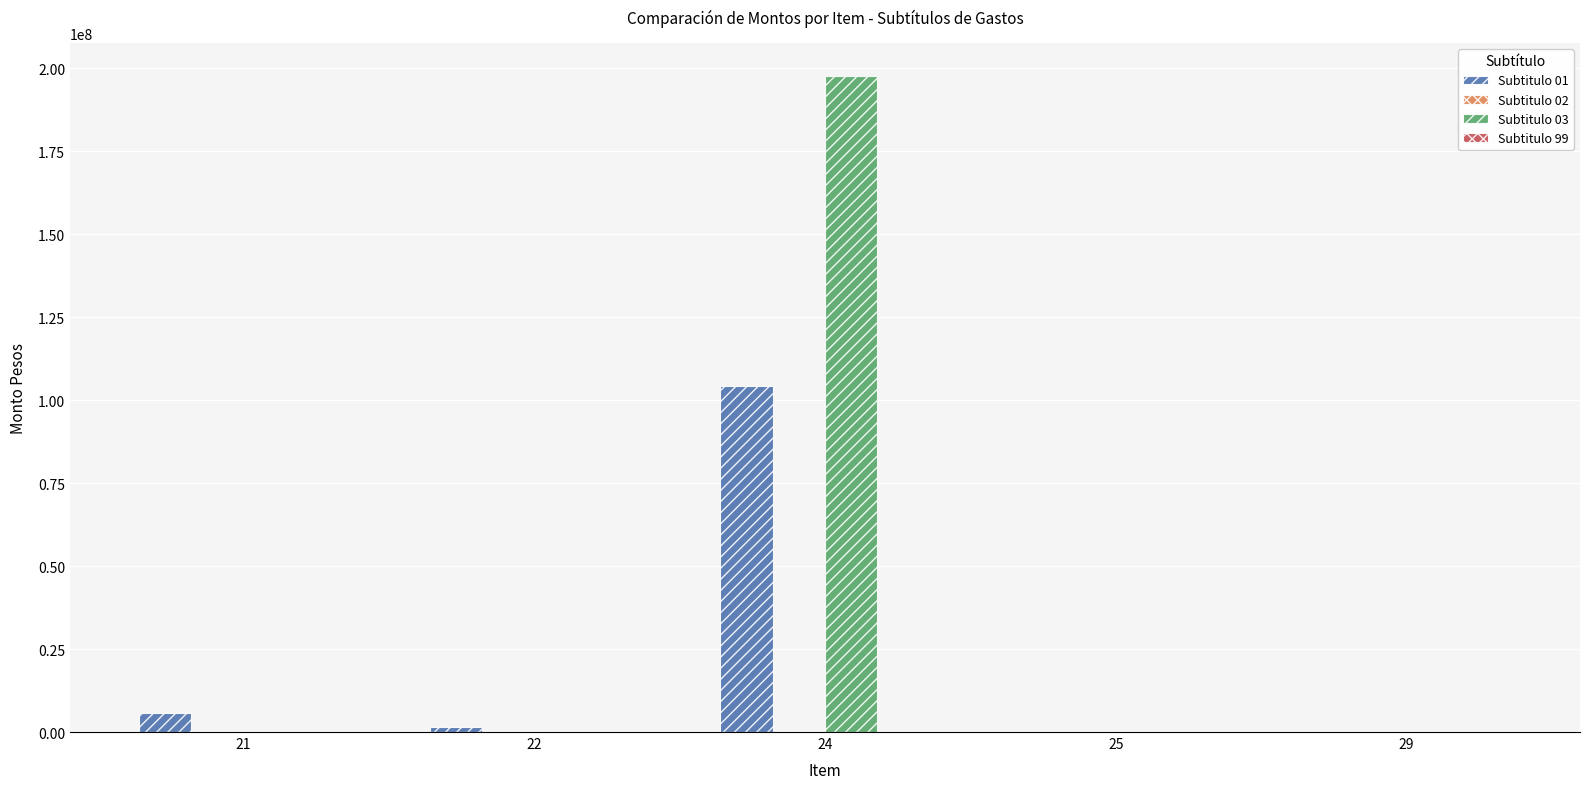

Are the bars horizontal?

No